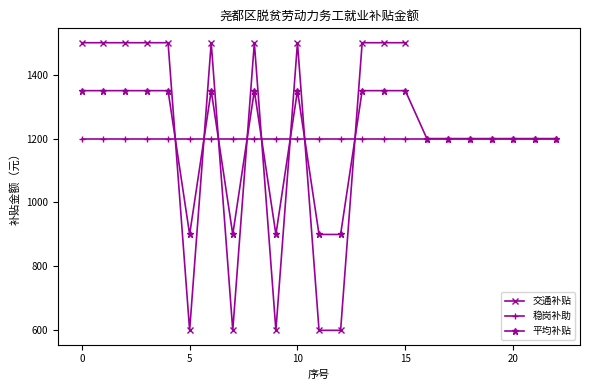

What is the label of the 4th point from the right?

12